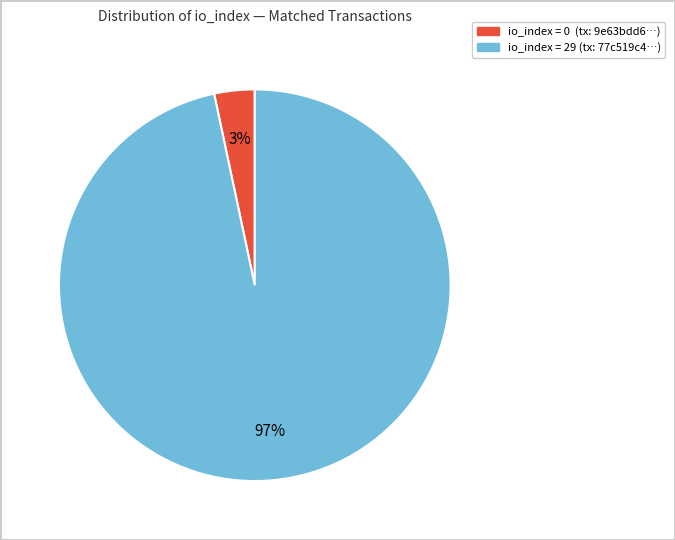

To the nearest percent, what is the average slice percentage?

50%